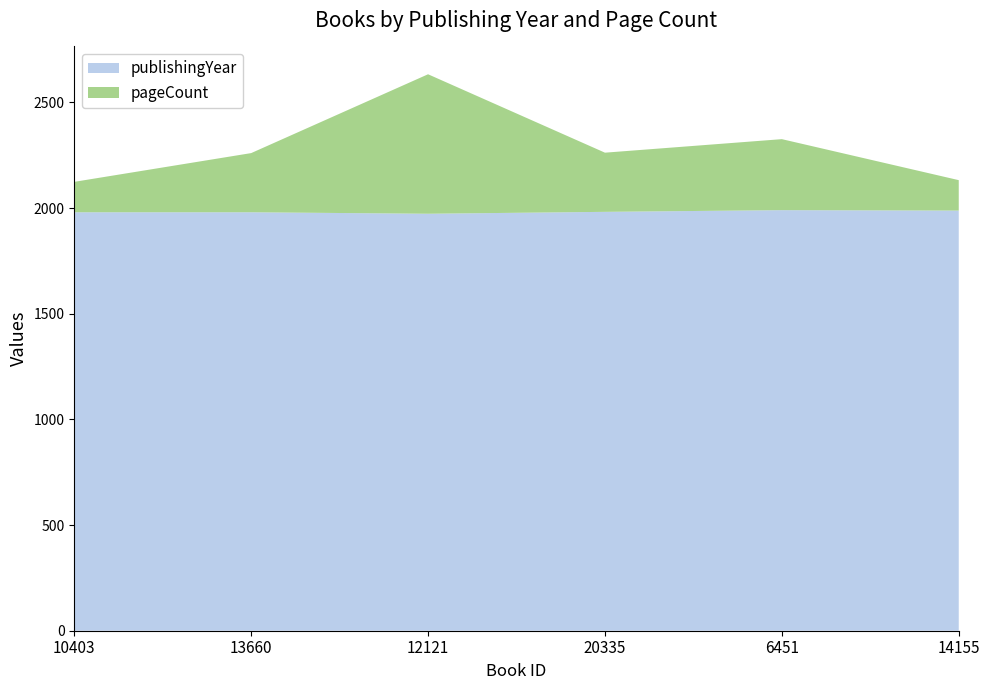

Reading left to right, list all the values displayed in this chart.

publishingYear: 10403=1980	13660=1980	12121=1973	20335=1982	6451=1990	14155=1988
pageCount: 10403=144	13660=280	12121=660	20335=280	6451=336	14155=144